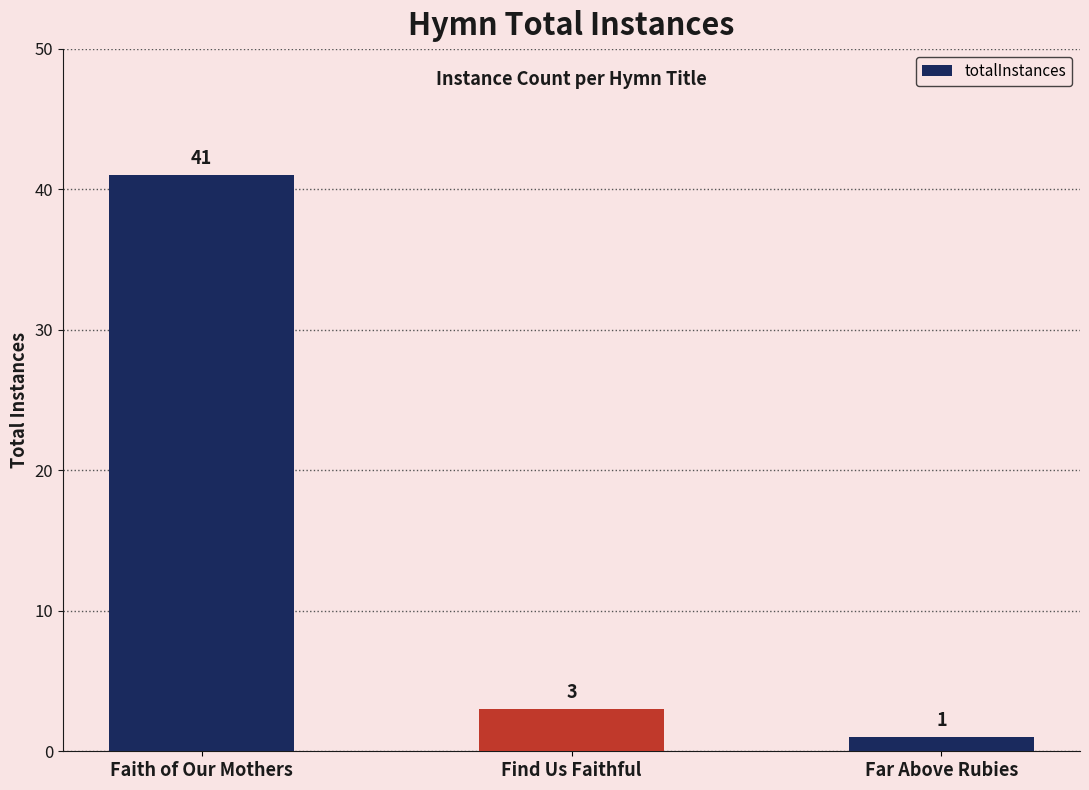

Rank the categories by value from lowest to highest.

Far Above Rubies, Find Us Faithful, Faith of Our Mothers